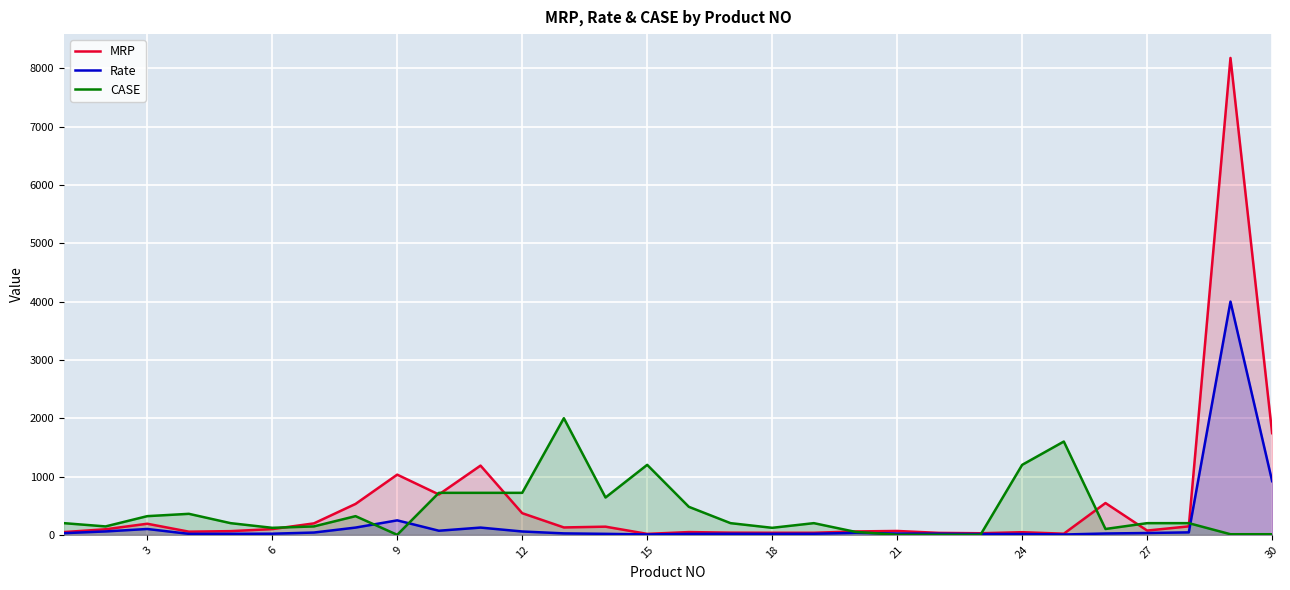

What is the highest value of the CASE series?

2000.0